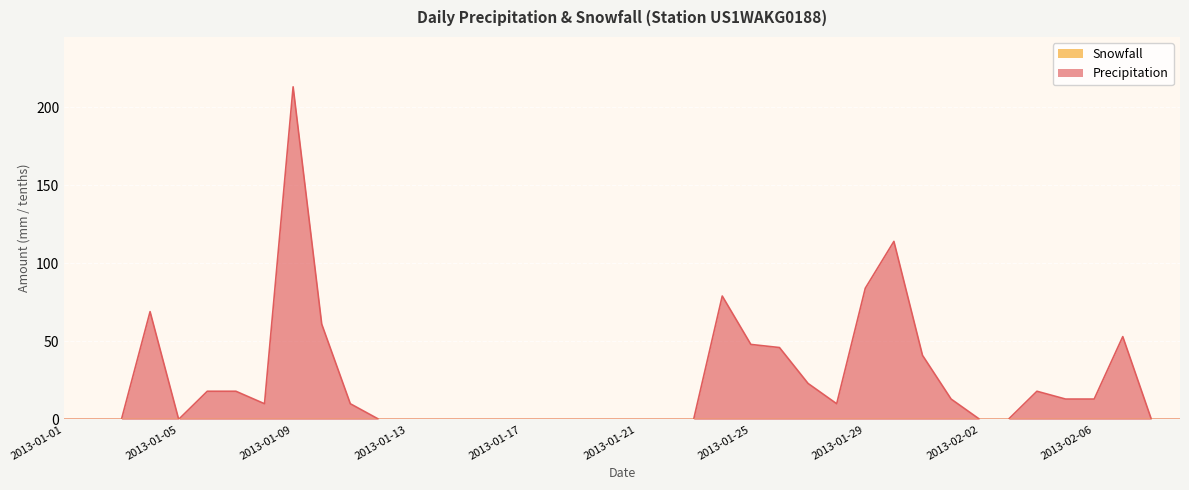

Count the number of categories in the chart.

40